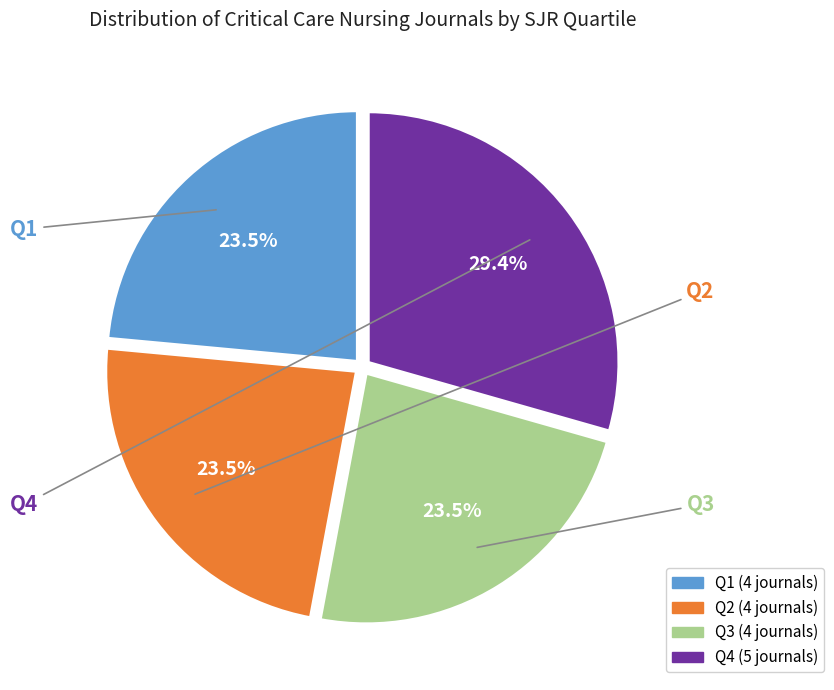

What portion of the pie excludes Q1?

76.5%